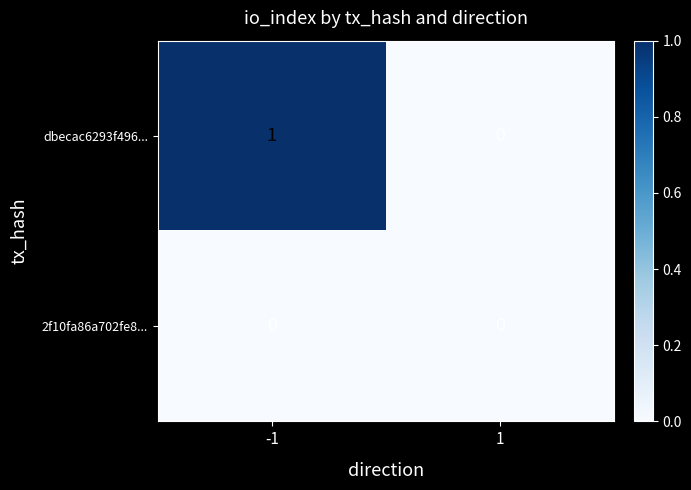

Which series changed the most between -1 and 1?

dbecac6293f496...